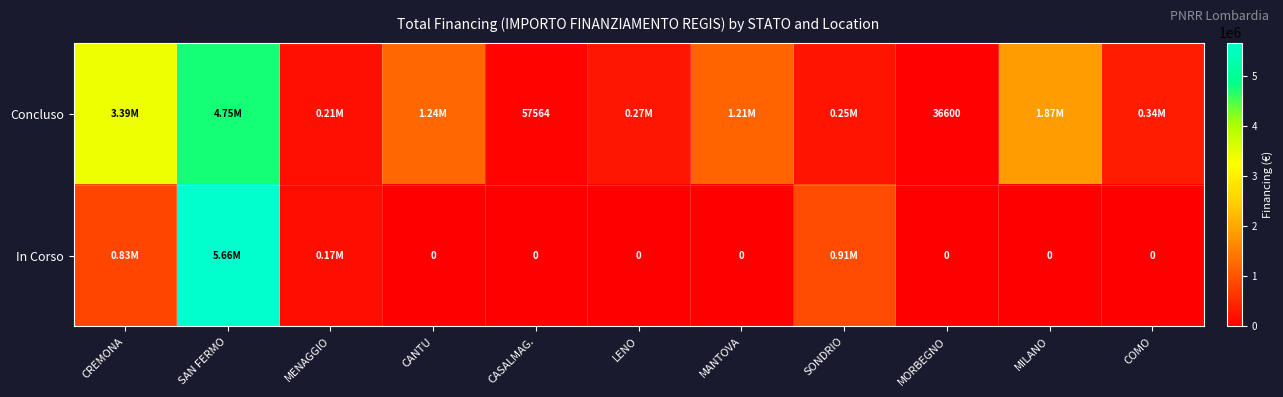

Is the value of In Corso at CANTU greater than the value of Concluso at CASALMAG.?

No